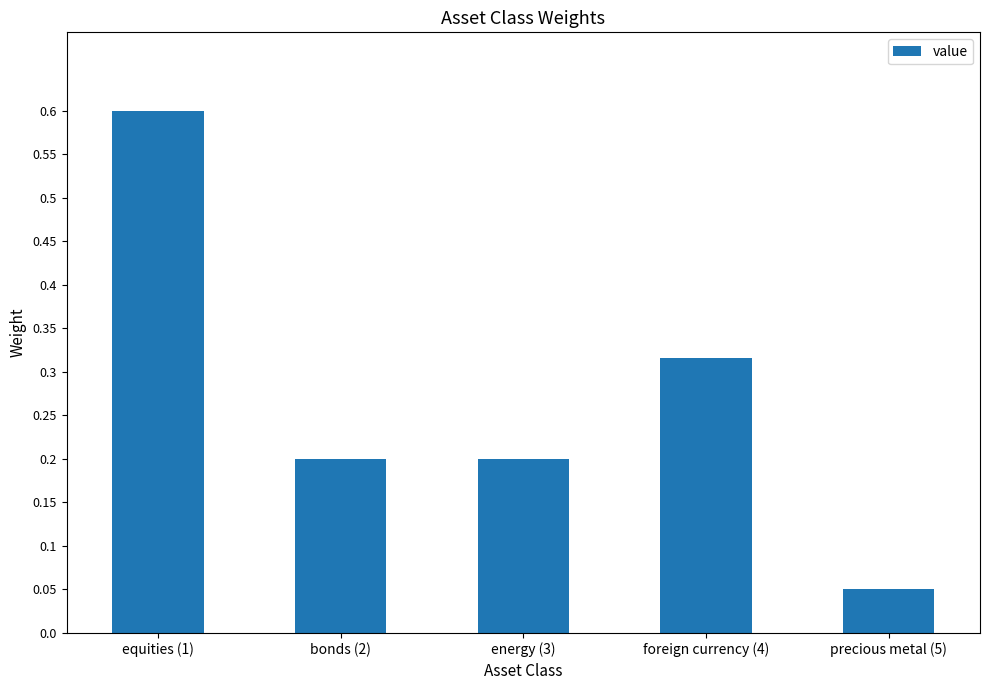

Which has a higher value, equities (1) or precious metal (5)?

equities (1)